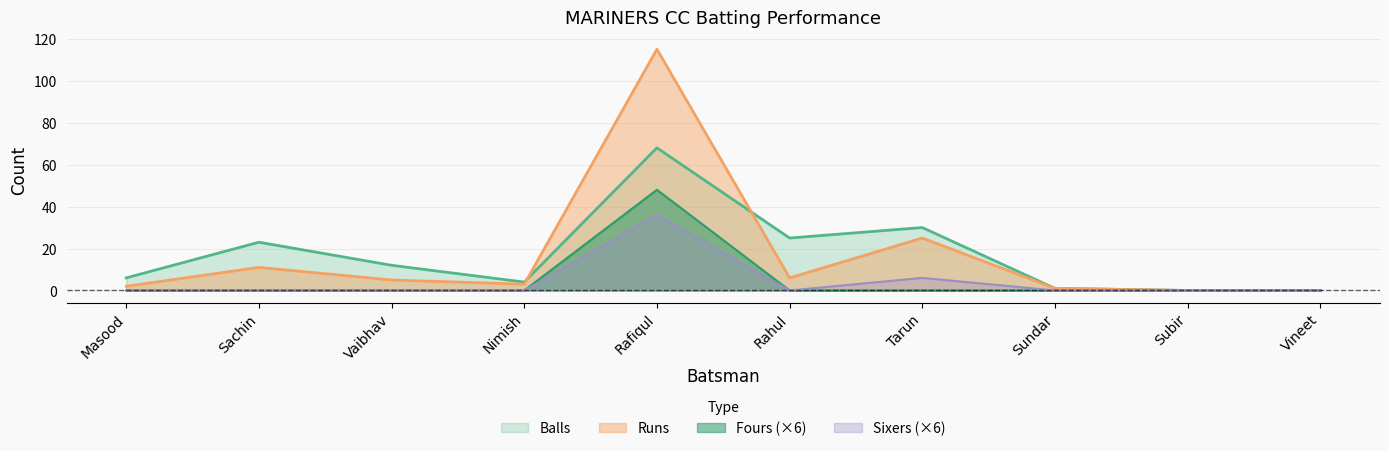

Which series has the widest spread of values?

Runs